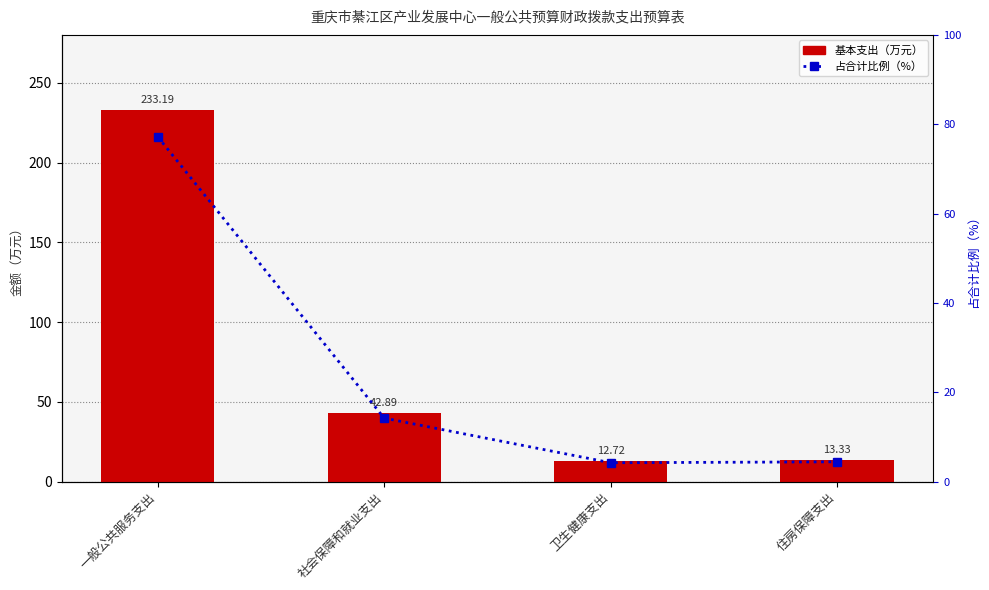

Reading right to left, transcribe all the data shown in this chart.

基本支出: 住房保障支出=13.3	卫生健康支出=12.7	社会保障和就业支出=42.9	一般公共服务支出=233.2
占合计比例: 住房保障支出=4.4	卫生健康支出=4.2	社会保障和就业支出=14.2	一般公共服务支出=77.2